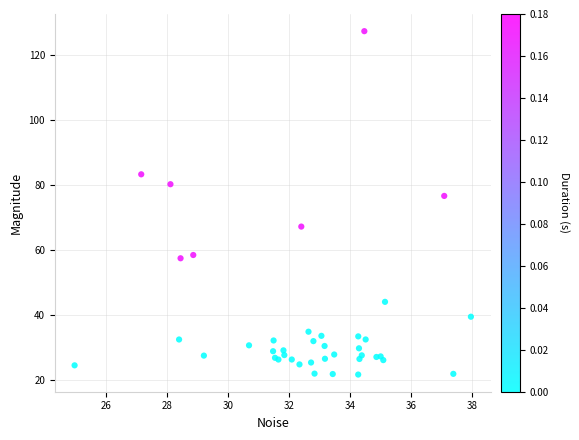

What Y value in the scatter plot is closest to 74?

76.5